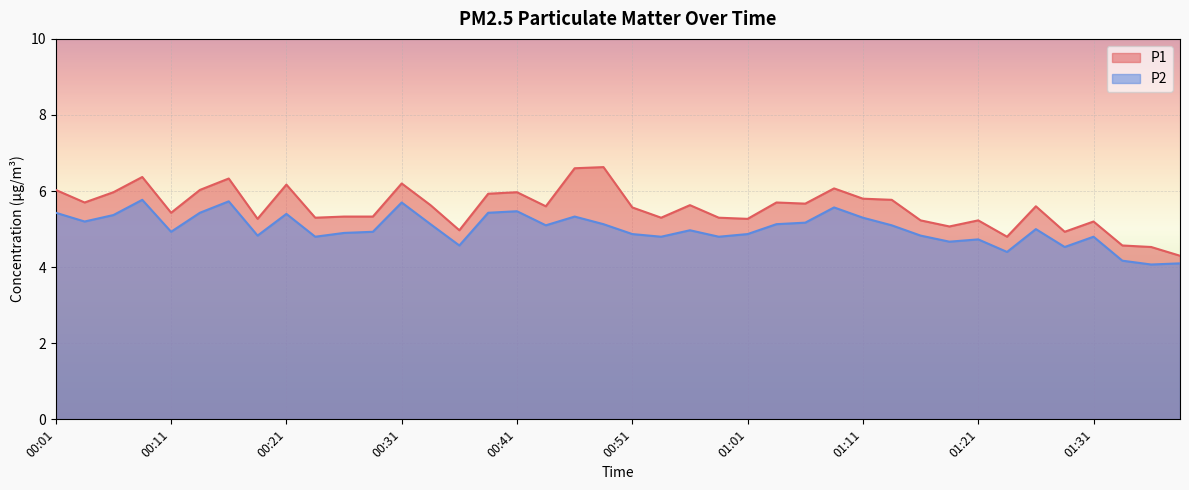

The value of P1 at 01:11 is 8.6. True or false?

False